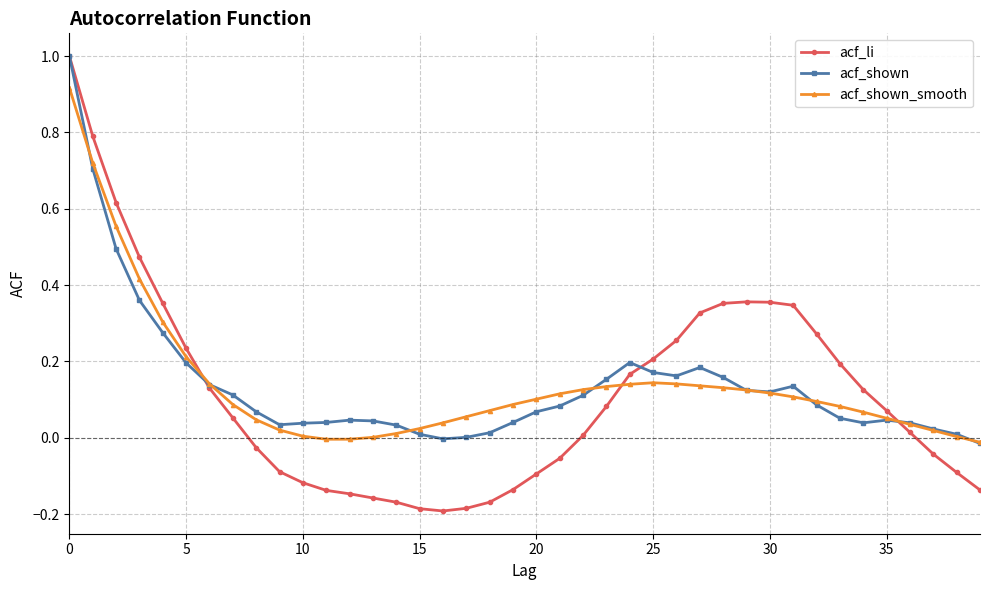

True or false: acf_shown has more than 0 interior local peaks.

True